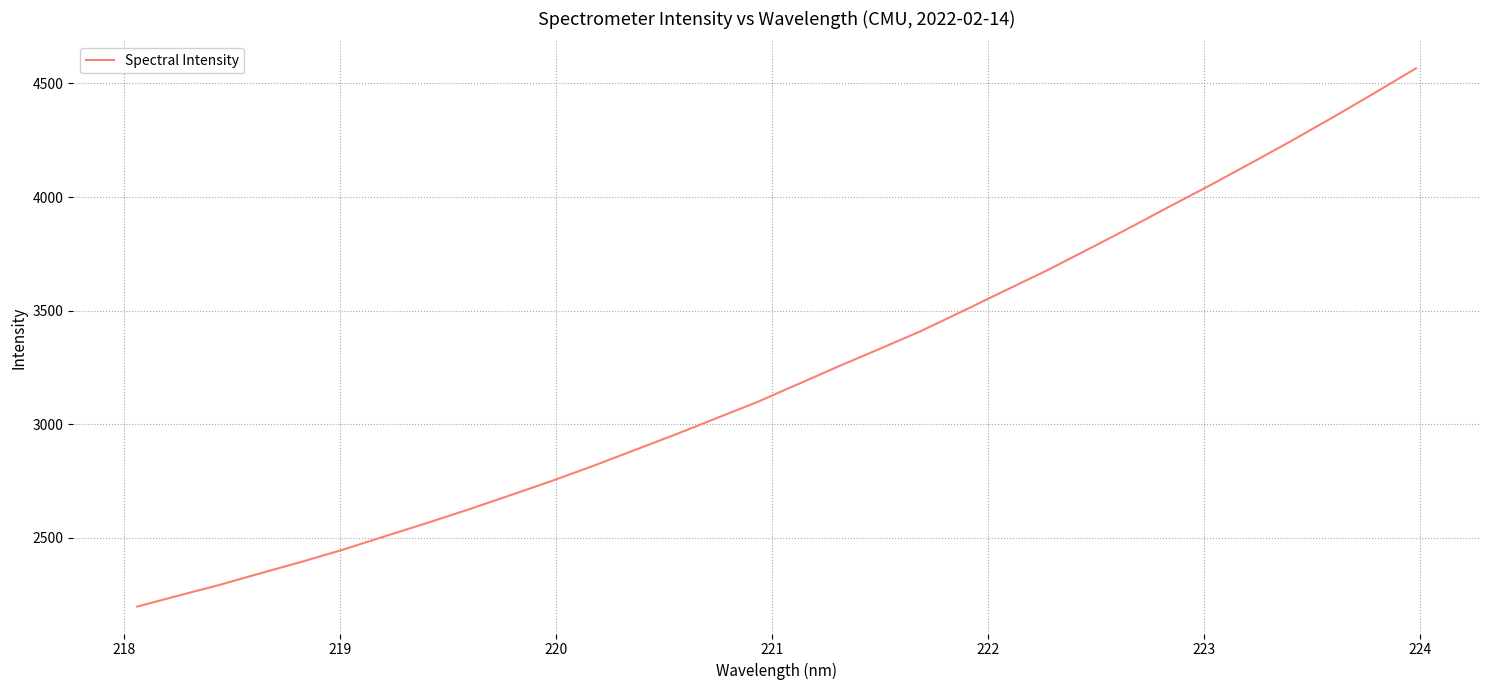

What is the maximum value shown in the chart?

4567.0